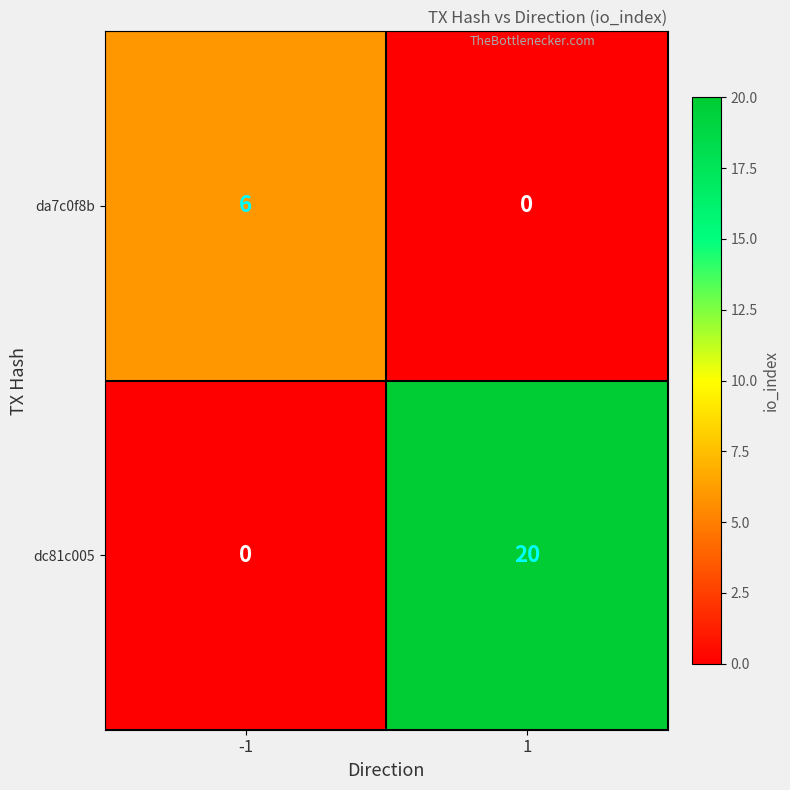

Count the number of data series in this chart.

2